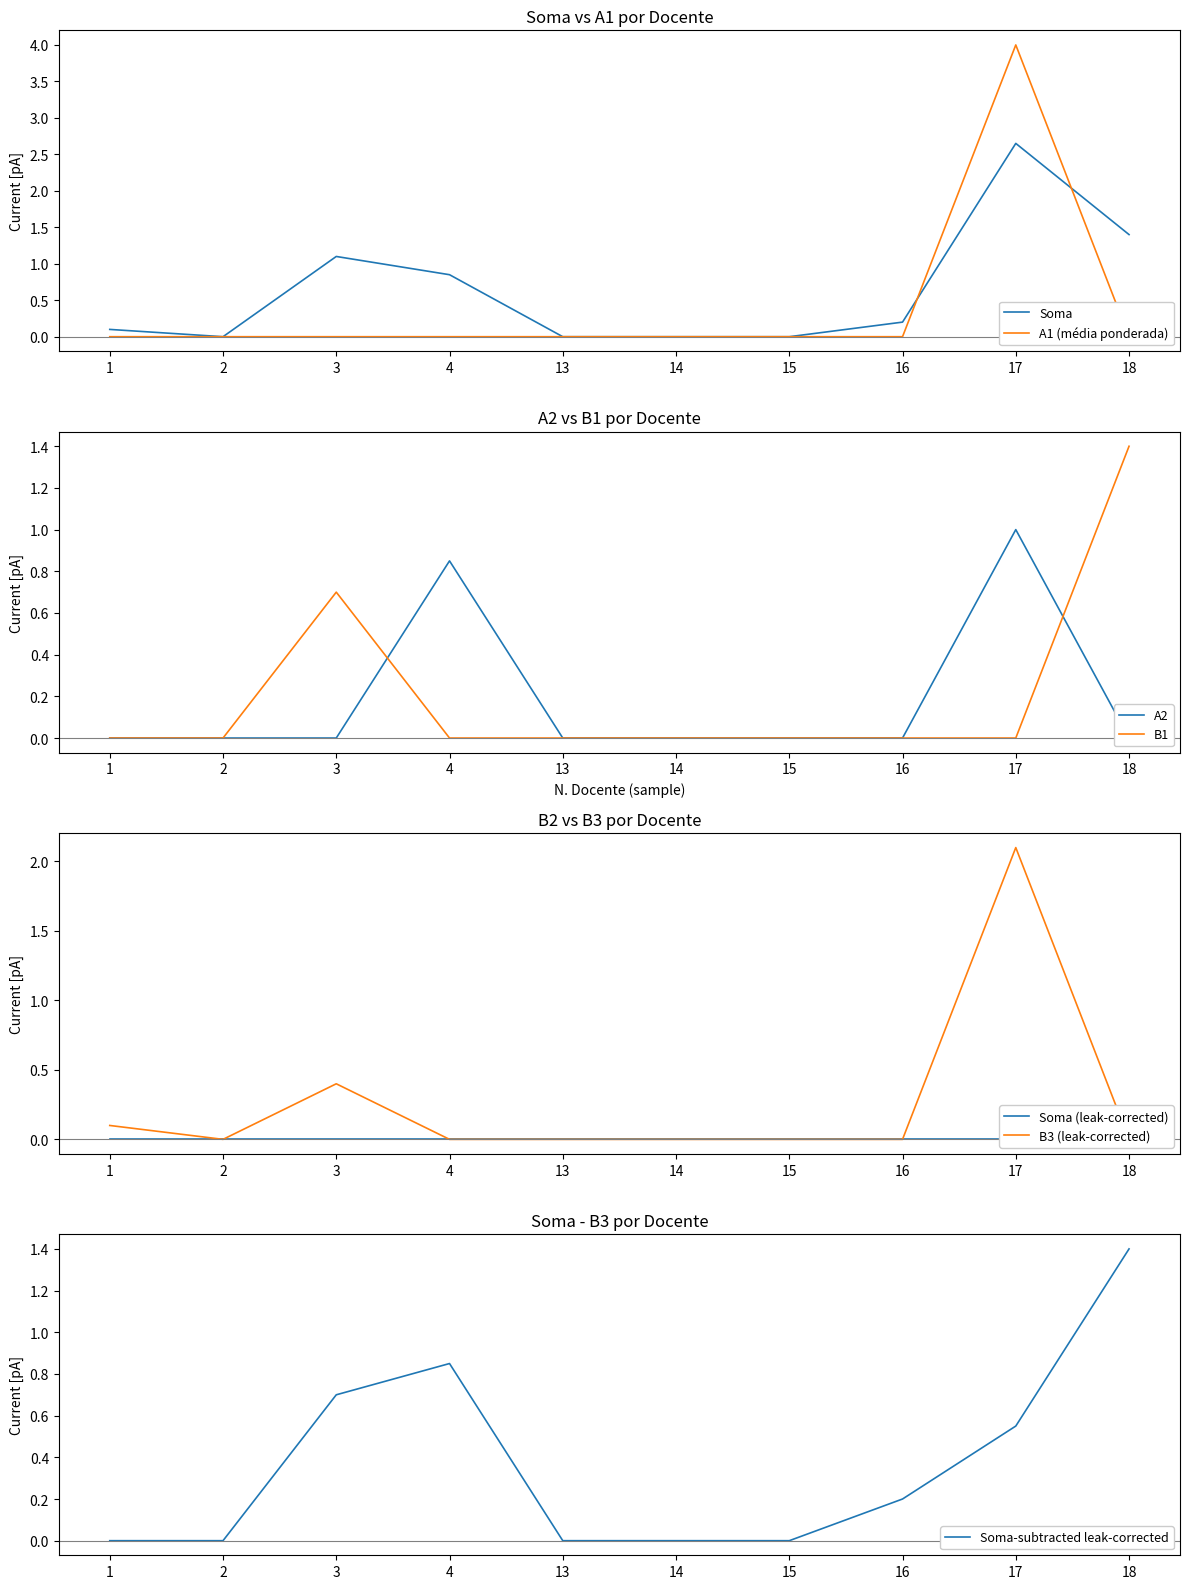

What is the sum of all A1 values?

4.0